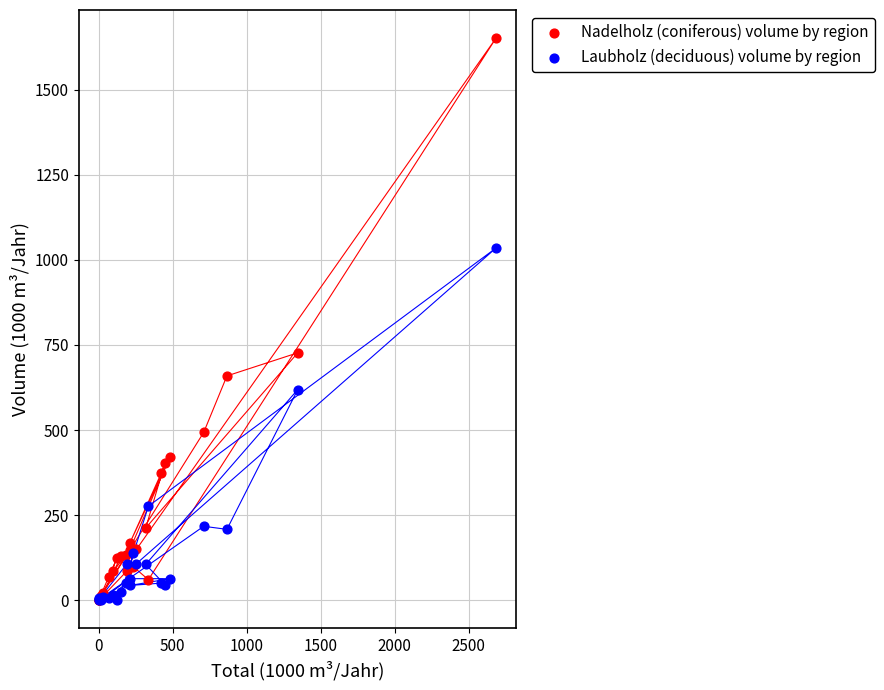

Across all series, what Y value is closest to 826?

727